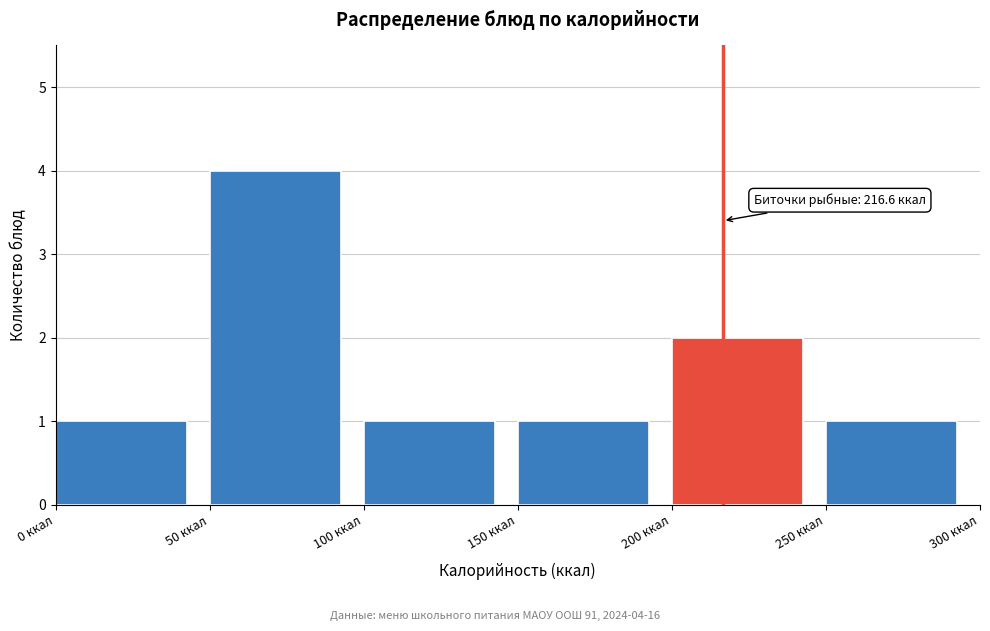

Over which range of the x-axis is the bar tallest?

50 to 100